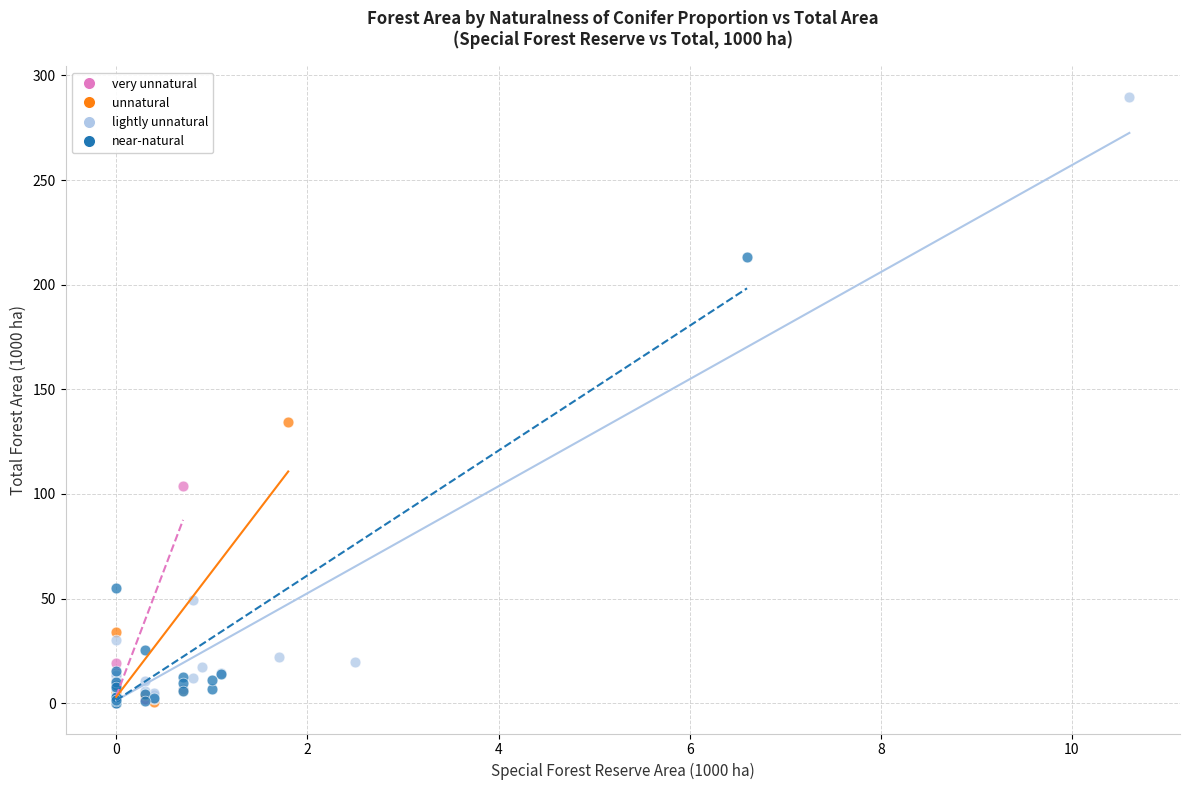

What are all the series names shown in the legend?

very unnatural, unnatural, lightly unnatural, near-natural